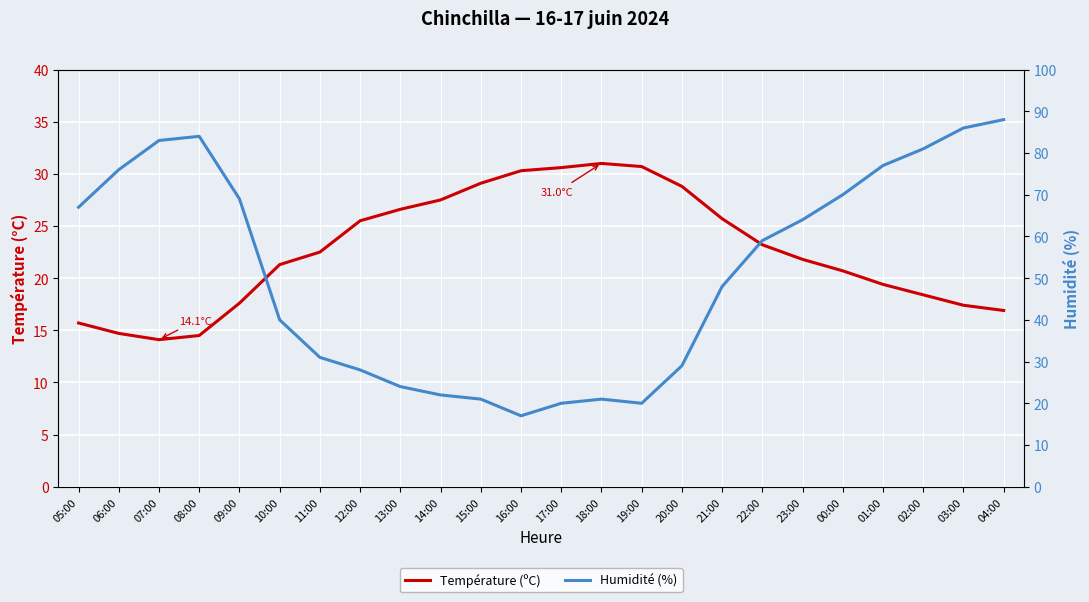

Rank the series by their maximum value, from lowest to highest.

Température (ºC), Humidité (%)